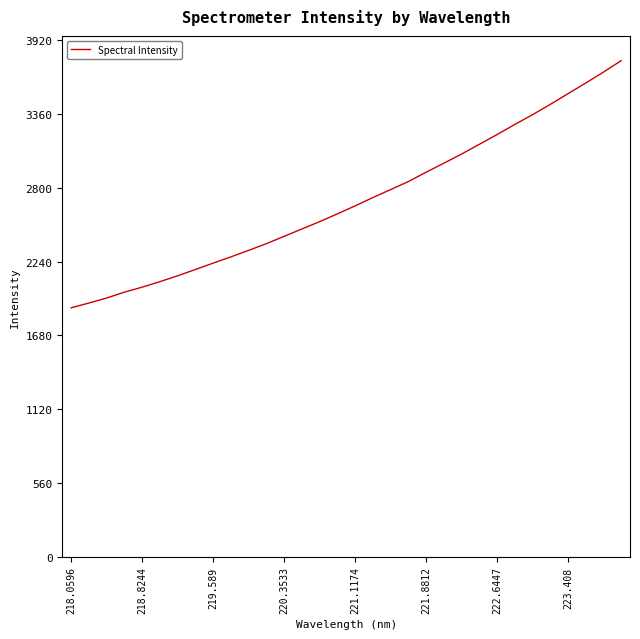

What is the smallest value displayed?

1889.2